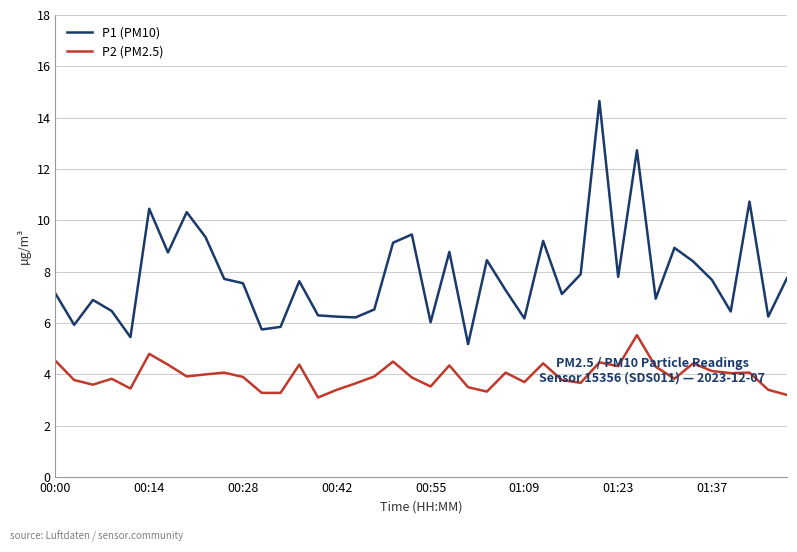

True or false: P2 (PM2.5) and P1 (PM10) intersect in this chart.

False